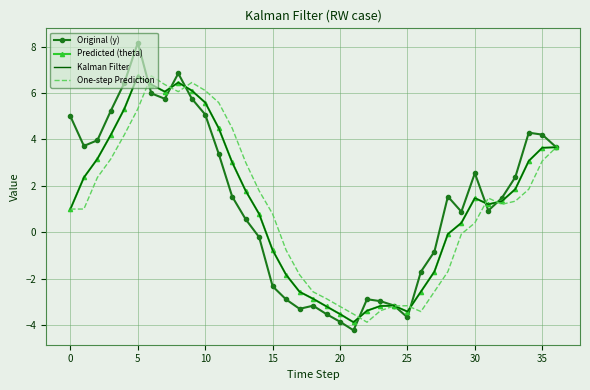

Is this an area chart (filled region under the line)?

No